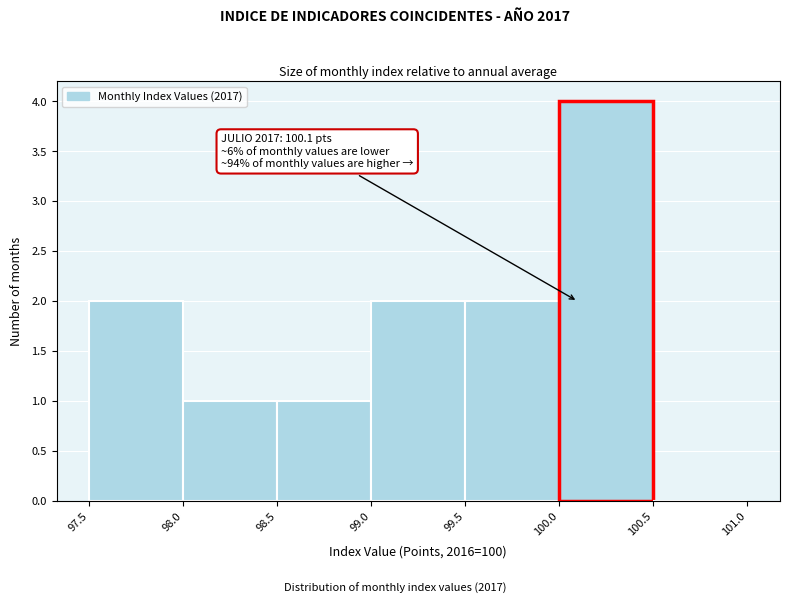

Over which range of the x-axis is the bar tallest?

100.0 to 100.5